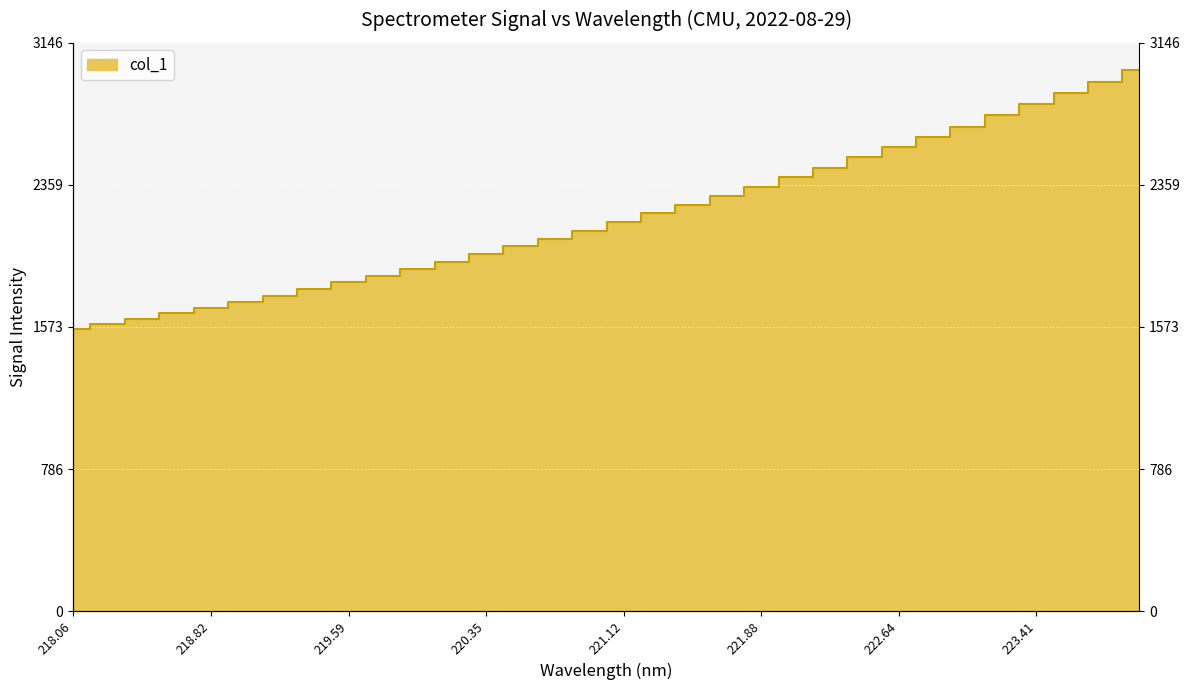

How many lines are shown in the chart?

1